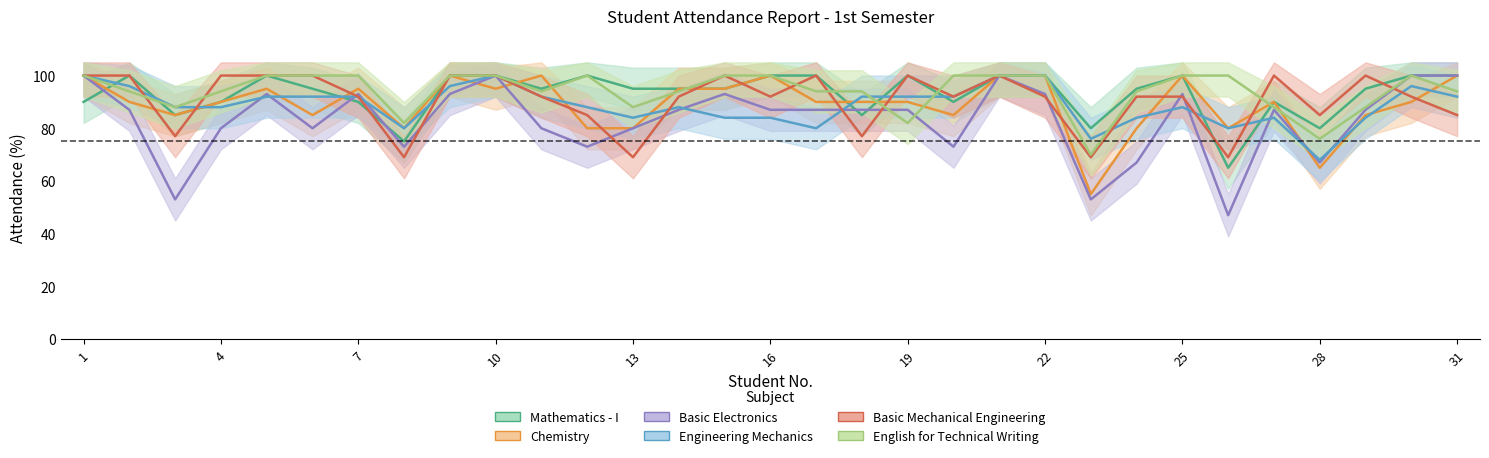

Reading right to left, transcribe all the data shown in this chart.

Mathematics - I: 31=100	30=100	29=95	28=80	27=90	26=65	25=100	24=95	23=80	22=100	21=100	20=90	19=100	18=85	17=100	16=100	15=95	14=95	13=95	12=100	11=95	10=100	9=100	8=75	7=90	6=95	5=100	4=90	3=85	2=100	1=90
Chemistry: 31=100	30=90	29=85	28=65	27=90	26=80	25=100	24=80	23=55	22=100	21=100	20=85	19=90	18=90	17=90	16=100	15=95	14=95	13=80	12=80	11=100	10=95	9=100	8=80	7=95	6=85	5=95	4=90	3=85	2=90	1=100
Basic Electronics: 31=100	30=100	29=87	28=67	27=87	26=47	25=93	24=67	23=53	22=93	21=100	20=73	19=87	18=87	17=87	16=87	15=93	14=87	13=80	12=73	11=80	10=100	9=93	8=73	7=93	6=80	5=93	4=80	3=53	2=87	1=100
Engineering Mechanics: 31=92	30=96	29=84	28=68	27=84	26=80	25=88	24=84	23=76	22=100	21=100	20=92	19=92	18=92	17=80	16=84	15=84	14=88	13=84	12=88	11=92	10=100	9=96	8=80	7=92	6=92	5=92	4=88	3=88	2=96	1=100
Basic Mechanical Engineering: 31=85	30=92	29=100	28=85	27=100	26=69	25=92	24=92	23=69	22=92	21=100	20=92	19=100	18=77	17=100	16=92	15=100	14=92	13=69	12=85	11=92	10=100	9=100	8=69	7=92	6=100	5=100	4=100	3=77	2=100	1=100
English for Technical Writing: 31=94	30=100	29=88	28=76	27=88	26=100	25=100	24=94	23=70	22=100	21=100	20=100	19=82	18=94	17=94	16=100	15=100	14=94	13=88	12=100	11=94	10=100	9=100	8=82	7=100	6=100	5=100	4=94	3=88	2=94	1=100